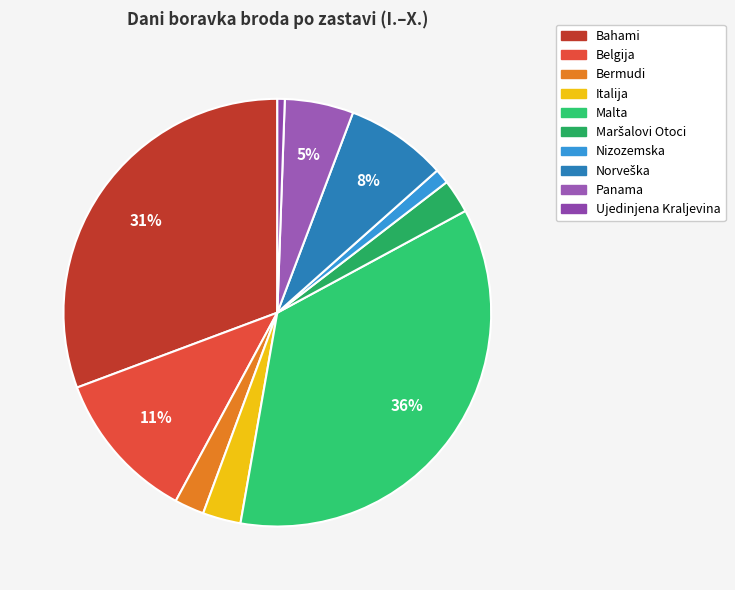

How many segments does this pie chart have?

10